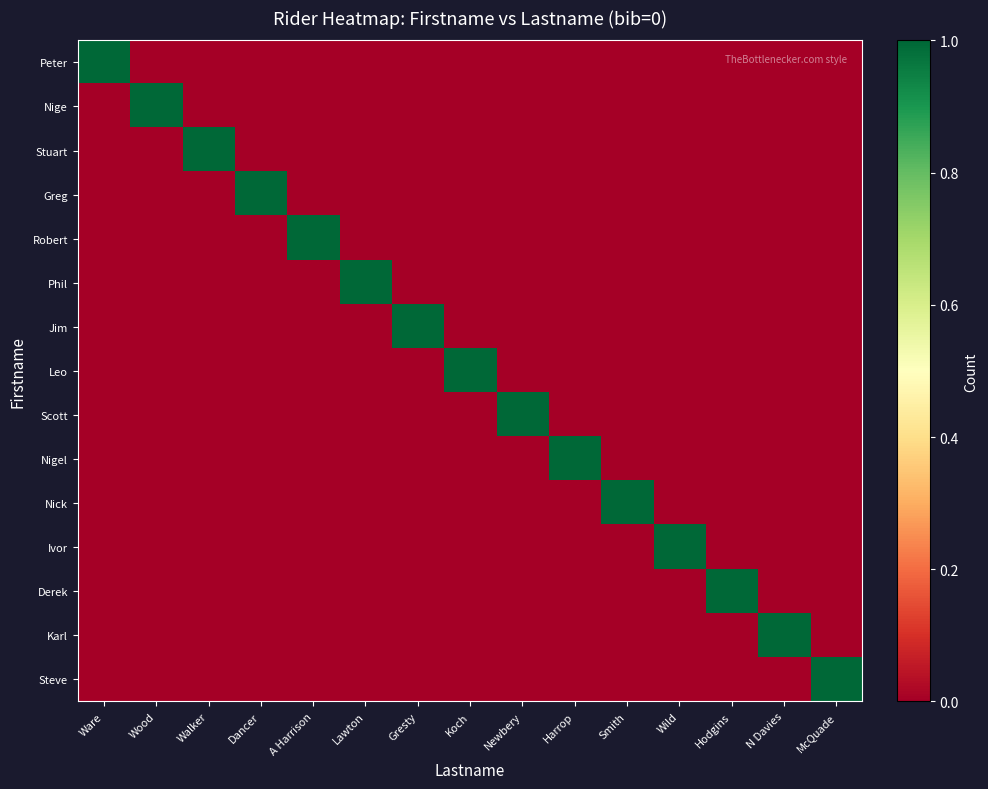

Reading left to right, what are all the values shown in this chart?

Peter: Ware=1	Wood=0	Walker=0	Dancer=0	A Harrison=0	Lawton=0	Gresty=0	Koch=0	Newbery=0	Harrop=0	Smith=0	Wild=0	Hodgins=0	N Davies=0	McQuade=0
Nige: Ware=0	Wood=1	Walker=0	Dancer=0	A Harrison=0	Lawton=0	Gresty=0	Koch=0	Newbery=0	Harrop=0	Smith=0	Wild=0	Hodgins=0	N Davies=0	McQuade=0
Stuart: Ware=0	Wood=0	Walker=1	Dancer=0	A Harrison=0	Lawton=0	Gresty=0	Koch=0	Newbery=0	Harrop=0	Smith=0	Wild=0	Hodgins=0	N Davies=0	McQuade=0
Greg: Ware=0	Wood=0	Walker=0	Dancer=1	A Harrison=0	Lawton=0	Gresty=0	Koch=0	Newbery=0	Harrop=0	Smith=0	Wild=0	Hodgins=0	N Davies=0	McQuade=0
Robert: Ware=0	Wood=0	Walker=0	Dancer=0	A Harrison=1	Lawton=0	Gresty=0	Koch=0	Newbery=0	Harrop=0	Smith=0	Wild=0	Hodgins=0	N Davies=0	McQuade=0
Phil: Ware=0	Wood=0	Walker=0	Dancer=0	A Harrison=0	Lawton=1	Gresty=0	Koch=0	Newbery=0	Harrop=0	Smith=0	Wild=0	Hodgins=0	N Davies=0	McQuade=0
Jim: Ware=0	Wood=0	Walker=0	Dancer=0	A Harrison=0	Lawton=0	Gresty=1	Koch=0	Newbery=0	Harrop=0	Smith=0	Wild=0	Hodgins=0	N Davies=0	McQuade=0
Leo: Ware=0	Wood=0	Walker=0	Dancer=0	A Harrison=0	Lawton=0	Gresty=0	Koch=1	Newbery=0	Harrop=0	Smith=0	Wild=0	Hodgins=0	N Davies=0	McQuade=0
Scott: Ware=0	Wood=0	Walker=0	Dancer=0	A Harrison=0	Lawton=0	Gresty=0	Koch=0	Newbery=1	Harrop=0	Smith=0	Wild=0	Hodgins=0	N Davies=0	McQuade=0
Nigel: Ware=0	Wood=0	Walker=0	Dancer=0	A Harrison=0	Lawton=0	Gresty=0	Koch=0	Newbery=0	Harrop=1	Smith=0	Wild=0	Hodgins=0	N Davies=0	McQuade=0
Nick: Ware=0	Wood=0	Walker=0	Dancer=0	A Harrison=0	Lawton=0	Gresty=0	Koch=0	Newbery=0	Harrop=0	Smith=1	Wild=0	Hodgins=0	N Davies=0	McQuade=0
Ivor: Ware=0	Wood=0	Walker=0	Dancer=0	A Harrison=0	Lawton=0	Gresty=0	Koch=0	Newbery=0	Harrop=0	Smith=0	Wild=1	Hodgins=0	N Davies=0	McQuade=0
Derek: Ware=0	Wood=0	Walker=0	Dancer=0	A Harrison=0	Lawton=0	Gresty=0	Koch=0	Newbery=0	Harrop=0	Smith=0	Wild=0	Hodgins=1	N Davies=0	McQuade=0
Karl: Ware=0	Wood=0	Walker=0	Dancer=0	A Harrison=0	Lawton=0	Gresty=0	Koch=0	Newbery=0	Harrop=0	Smith=0	Wild=0	Hodgins=0	N Davies=1	McQuade=0
Steve: Ware=0	Wood=0	Walker=0	Dancer=0	A Harrison=0	Lawton=0	Gresty=0	Koch=0	Newbery=0	Harrop=0	Smith=0	Wild=0	Hodgins=0	N Davies=0	McQuade=1